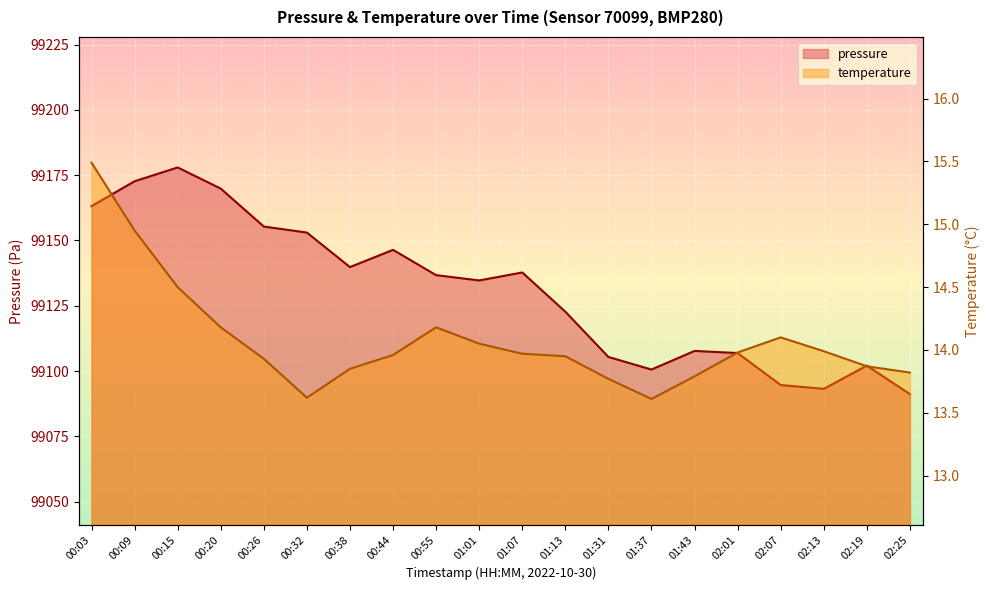

What is the smallest value displayed?

13.6